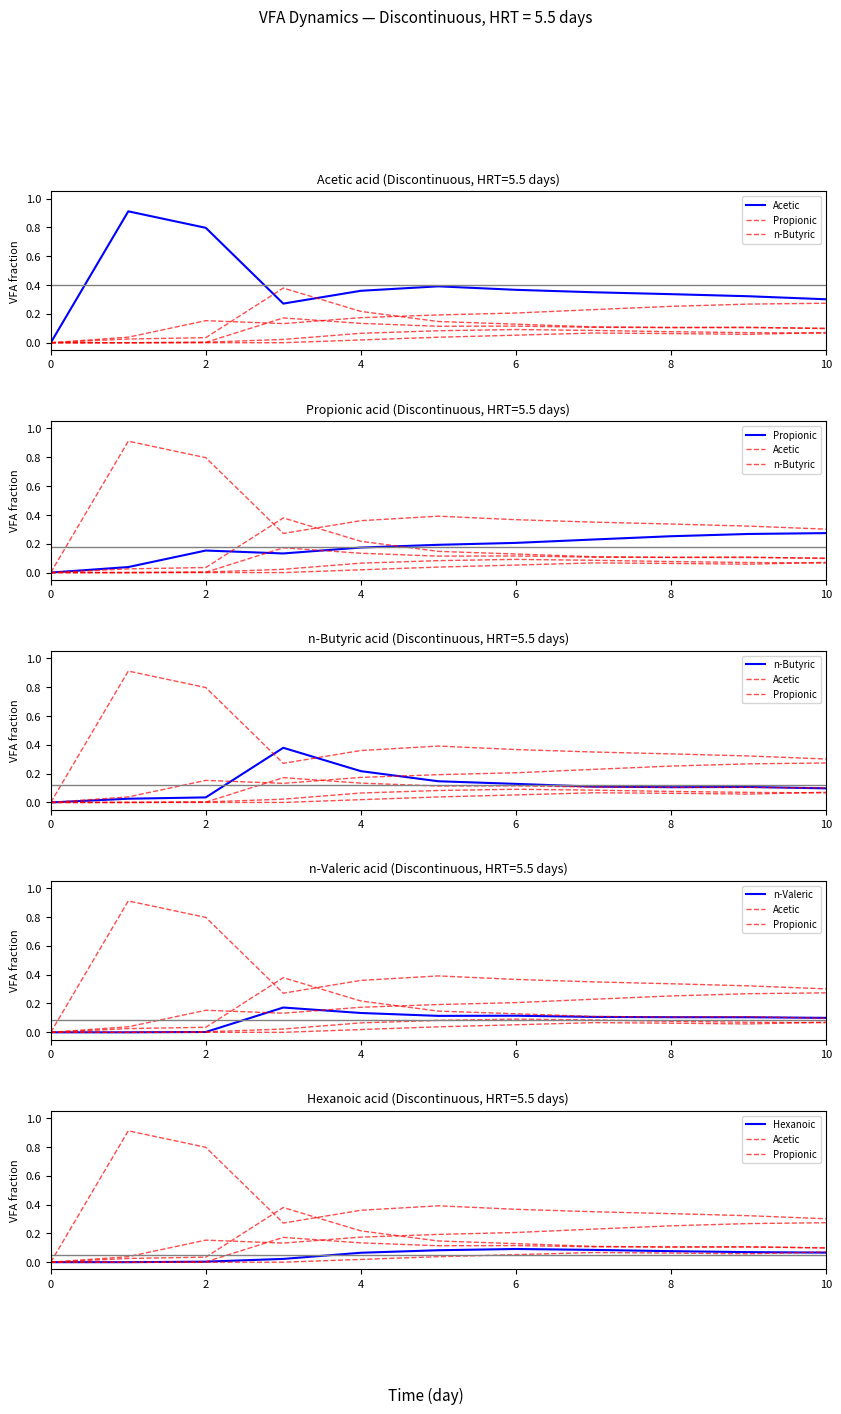

How many times do n-Valeric and Hexanoic cross each other?

1